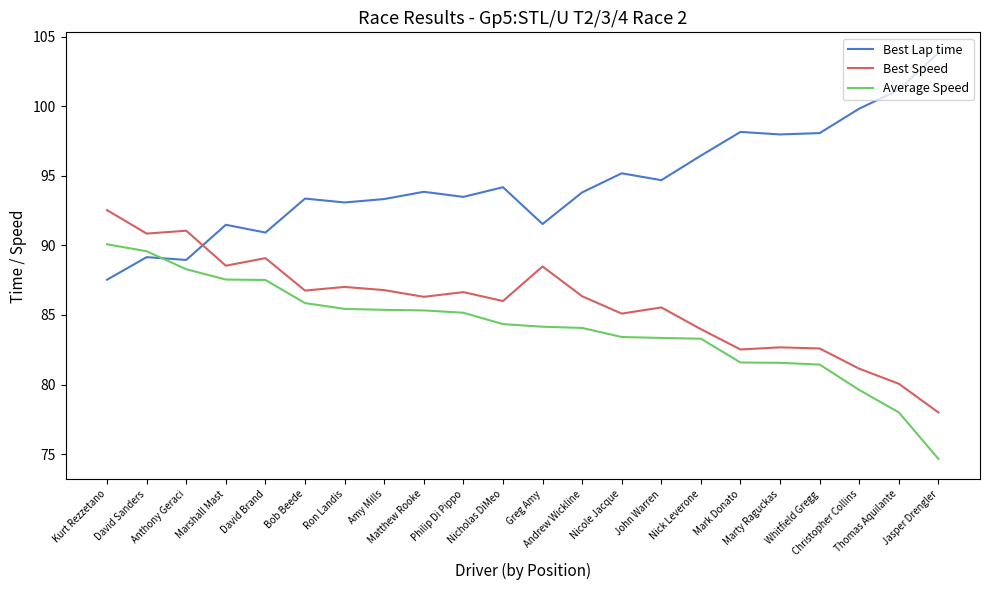

In Best Lap time, how many points are lower than both neighbors (excluding endpoints)?

7